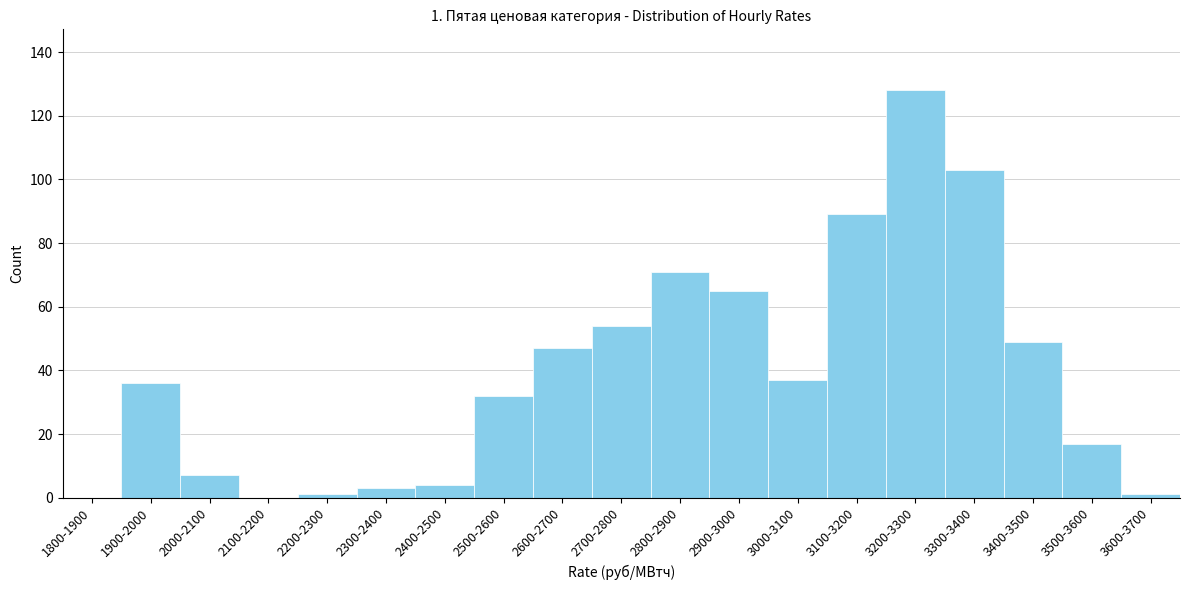

Reading left to right, transcribe all the data shown in this chart.

1800-1900=0	1900-2000=36	2000-2100=7	2100-2200=0	2200-2300=1	2300-2400=3	2400-2500=4	2500-2600=32	2600-2700=47	2700-2800=54	2800-2900=71	2900-3000=65	3000-3100=37	3100-3200=89	3200-3300=128	3300-3400=103	3400-3500=49	3500-3600=17	3600-3700=1